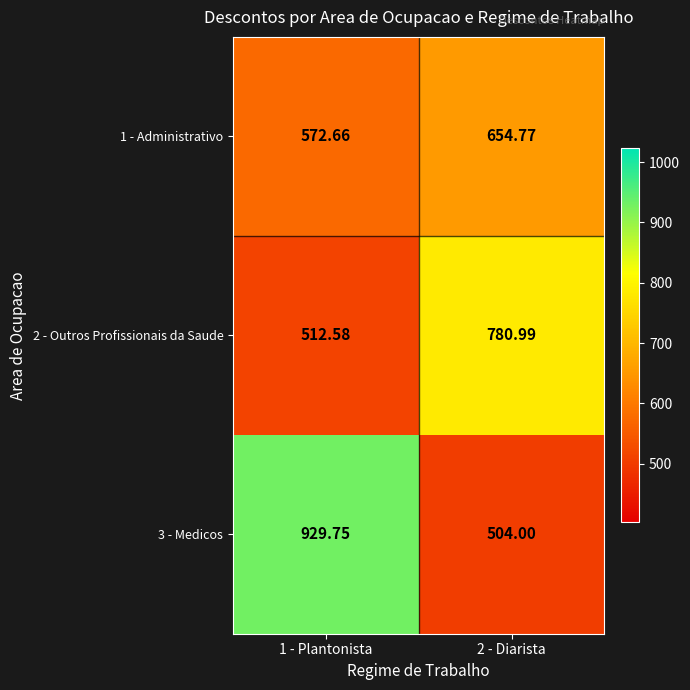

Is the value of 1 - Administrativo at 2 - Diarista greater than the value of 2 - Outros Profissionais da Saude at 1 - Plantonista?

Yes